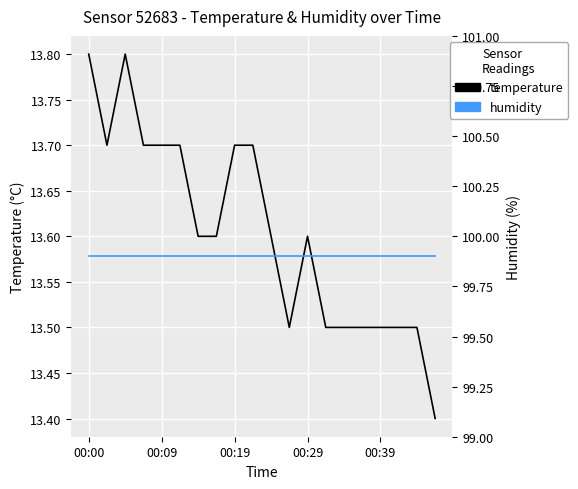

True or false: humidity and temperature intersect in this chart.

False